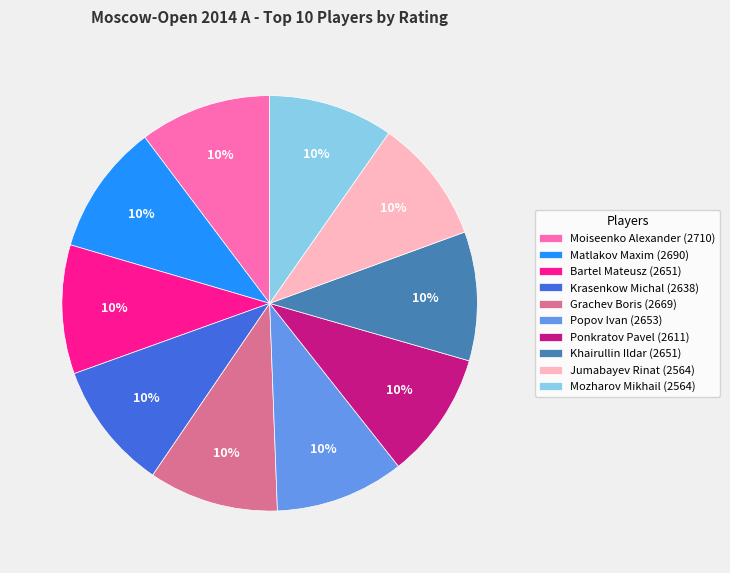

Approximately how many times larger is the value at Khairullin Ildar (2651) compared to Jumabayev Rinat (2564)?

1.0